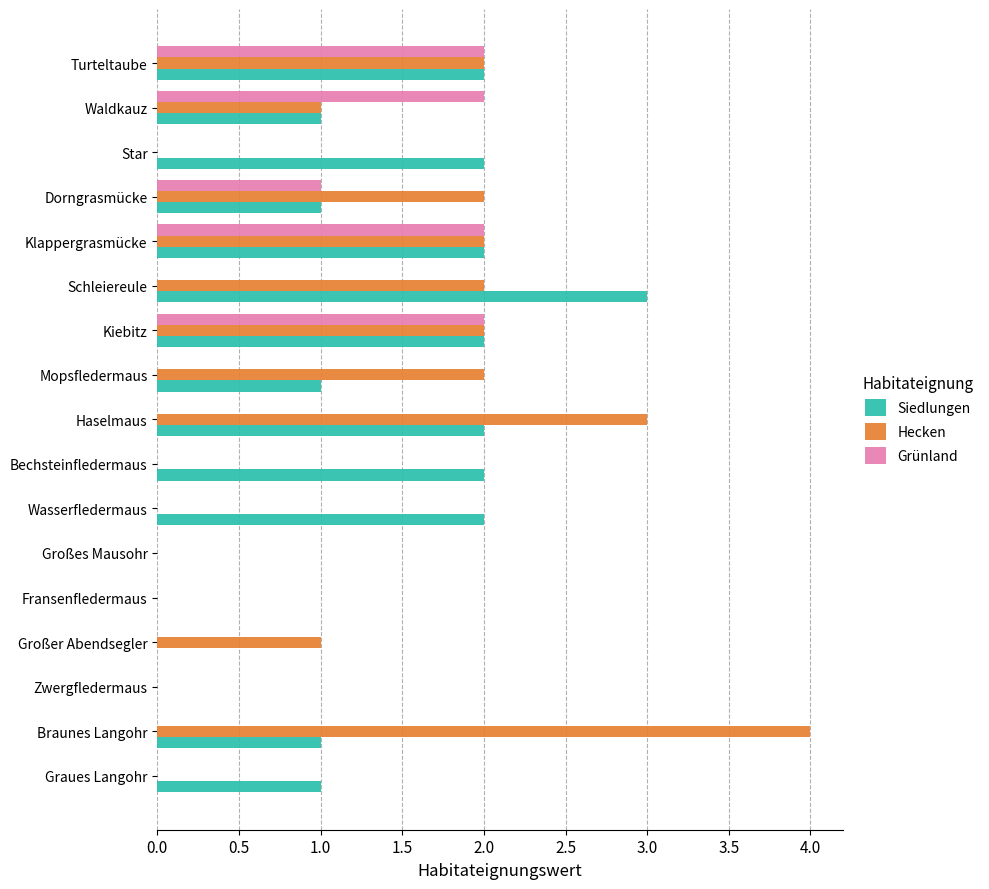

Is the value of Grünland at Wasserfledermaus greater than the value of Siedlungen at Mopsfledermaus?

No